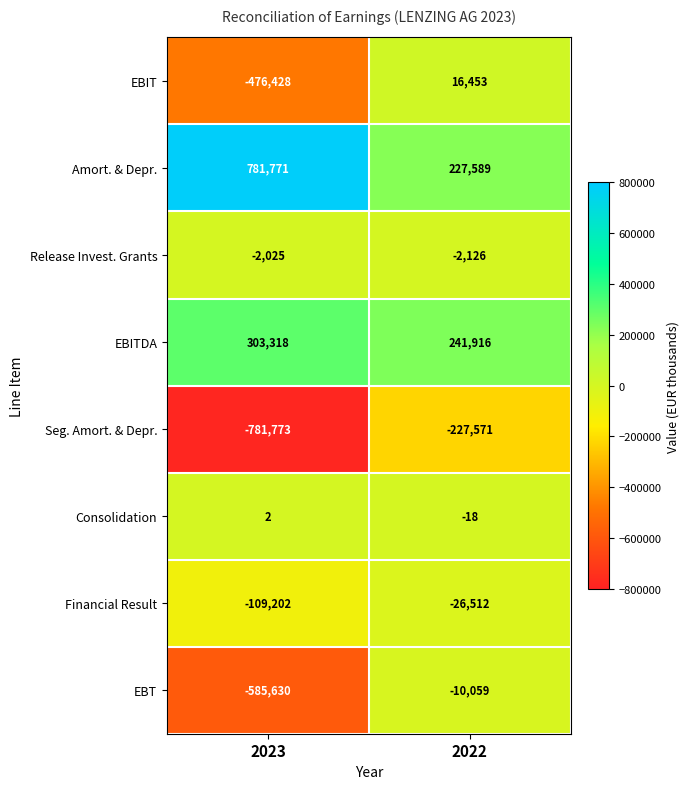

True or false: EBITDA has a value of 241916 at 2022.

True